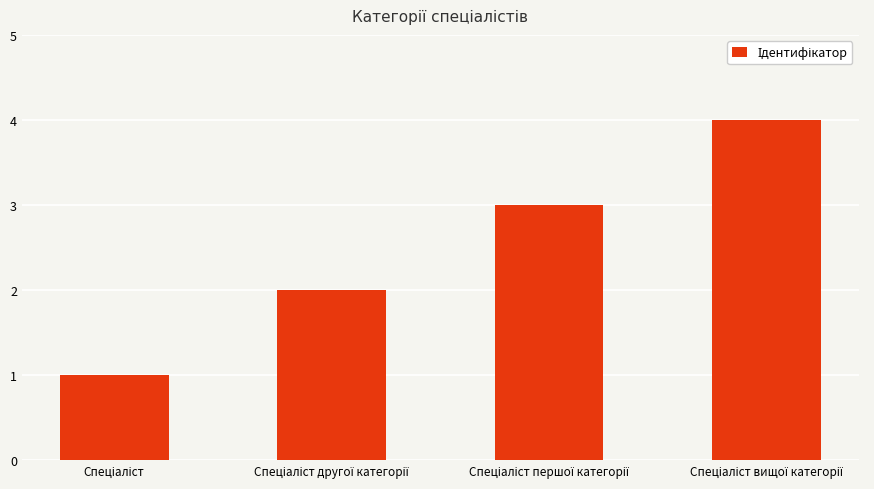

What is the sum of all values?

10